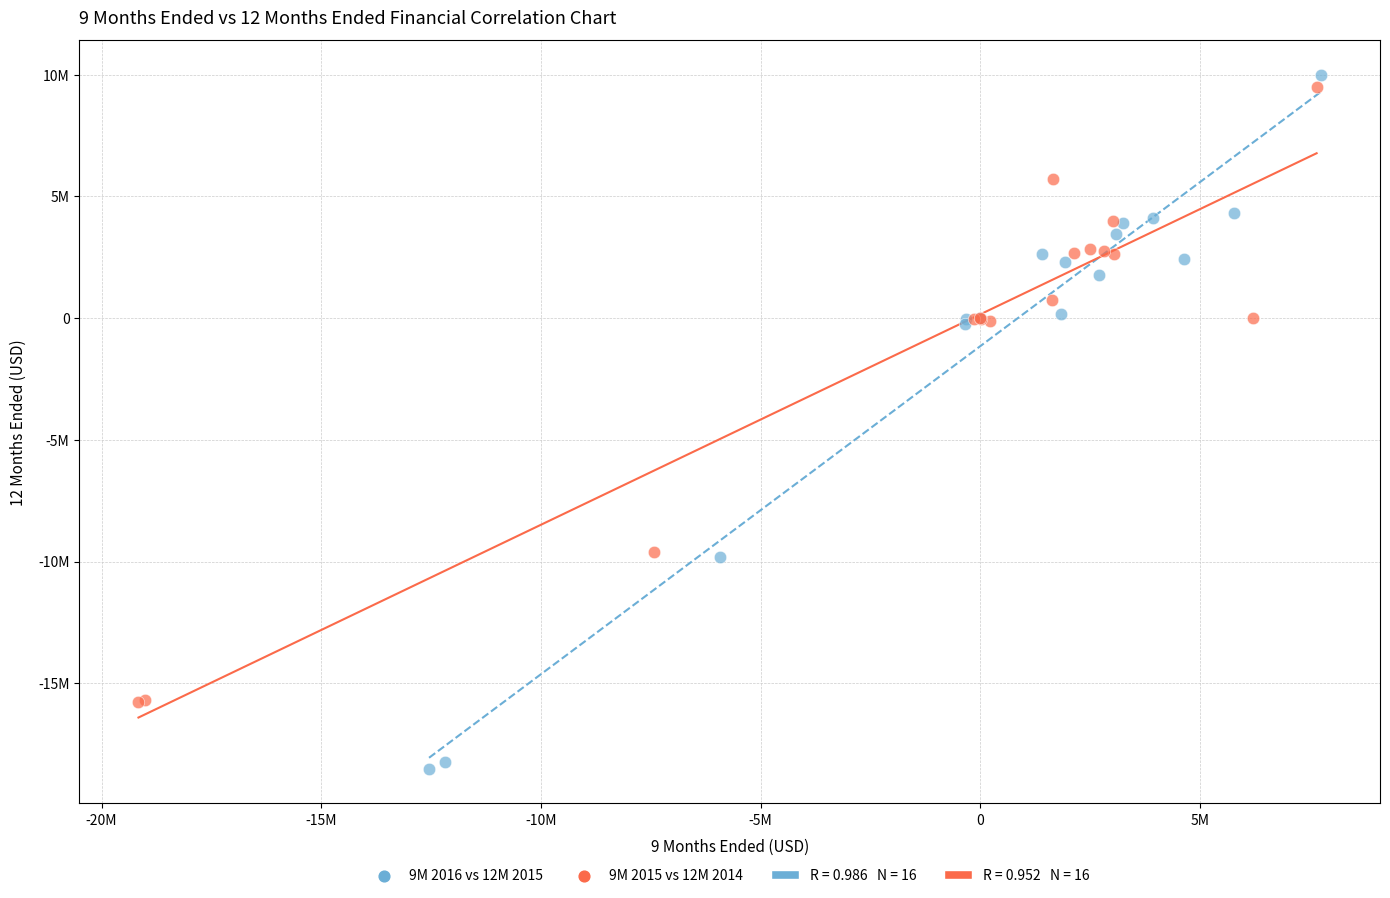

Which series contains the highest Y value?

9M 2016 vs 12M 2015